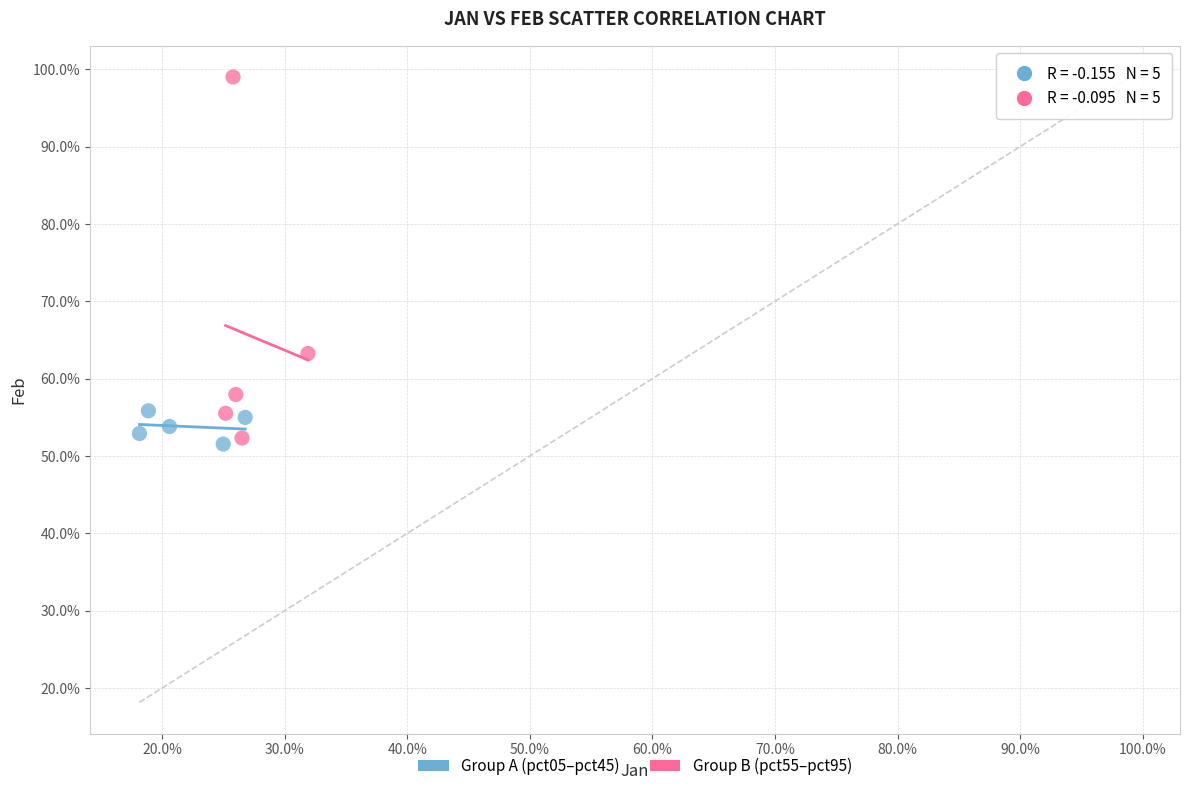

What are all the series names shown in the legend?

Group A (pct05–pct45), Group B (pct55–pct95)